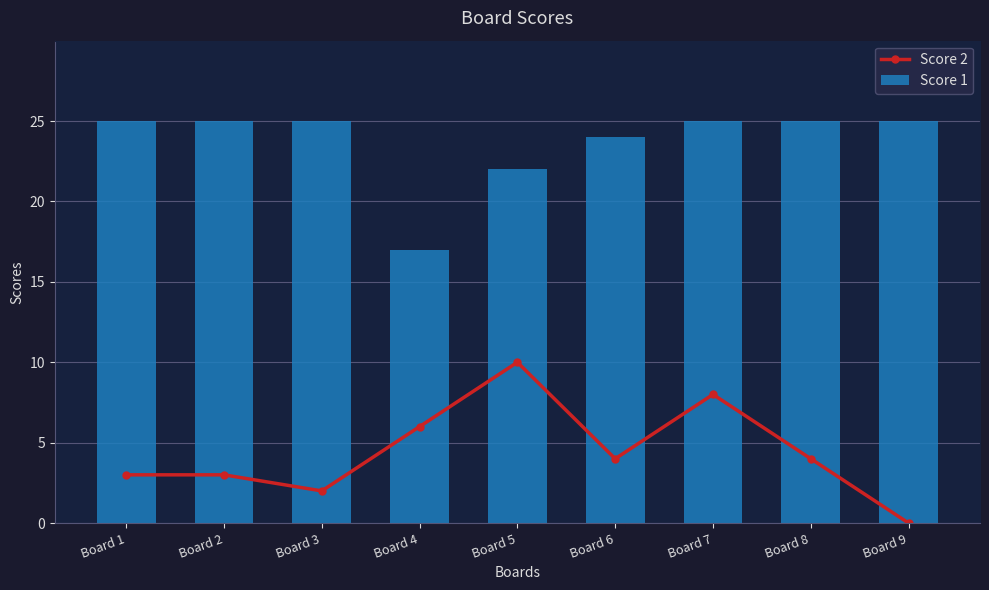

What is the sum of the Score 1 values at Board 5 and Board 1?

47